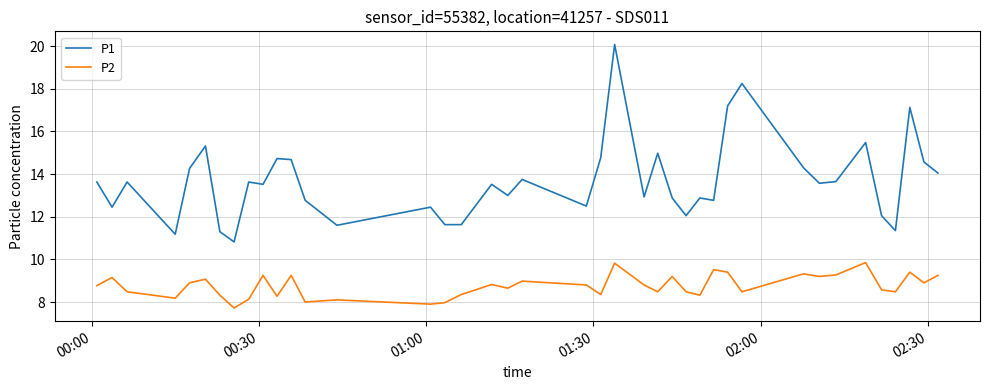

What is the smallest value displayed?

7.7